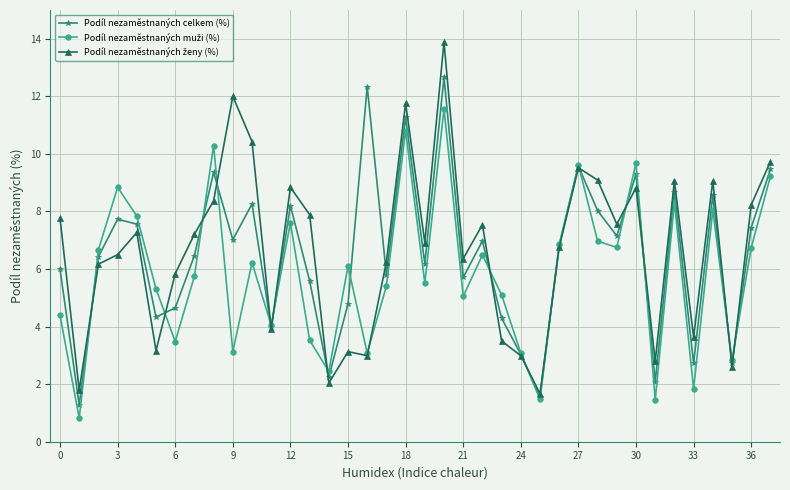

At how many categories does at least one series exceed 10?

6